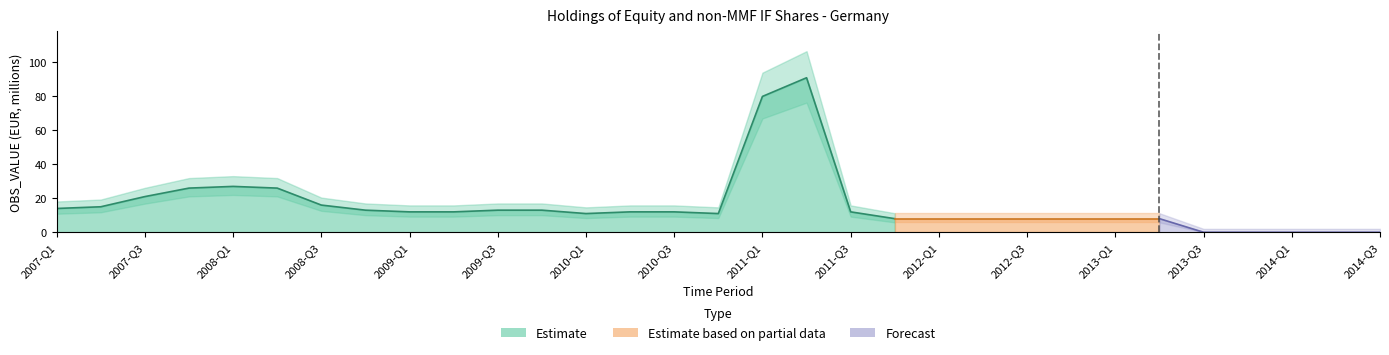

What is the approximate value at 2012-Q2, to the nearest 5?

10